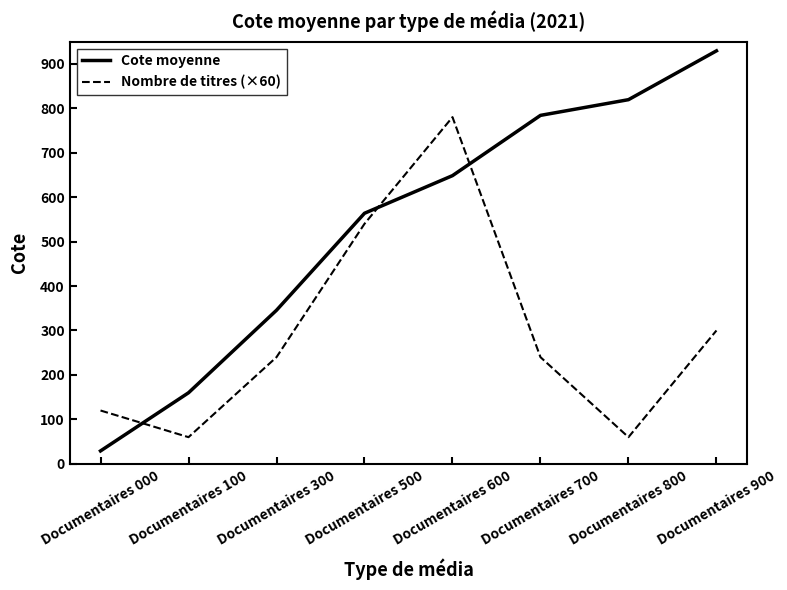

Which series changed the most between Documentaires 500 and Documentaires 900?

Cote moyenne